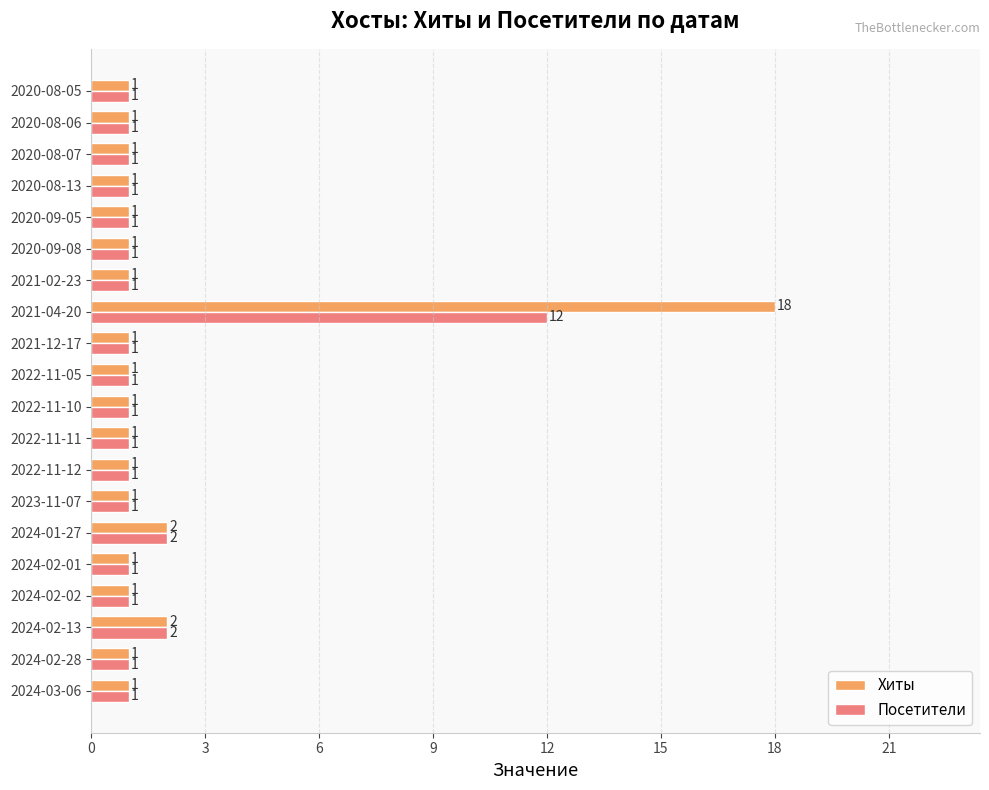

Is it true that Хиты equals 0 at 2024-03-06?

False